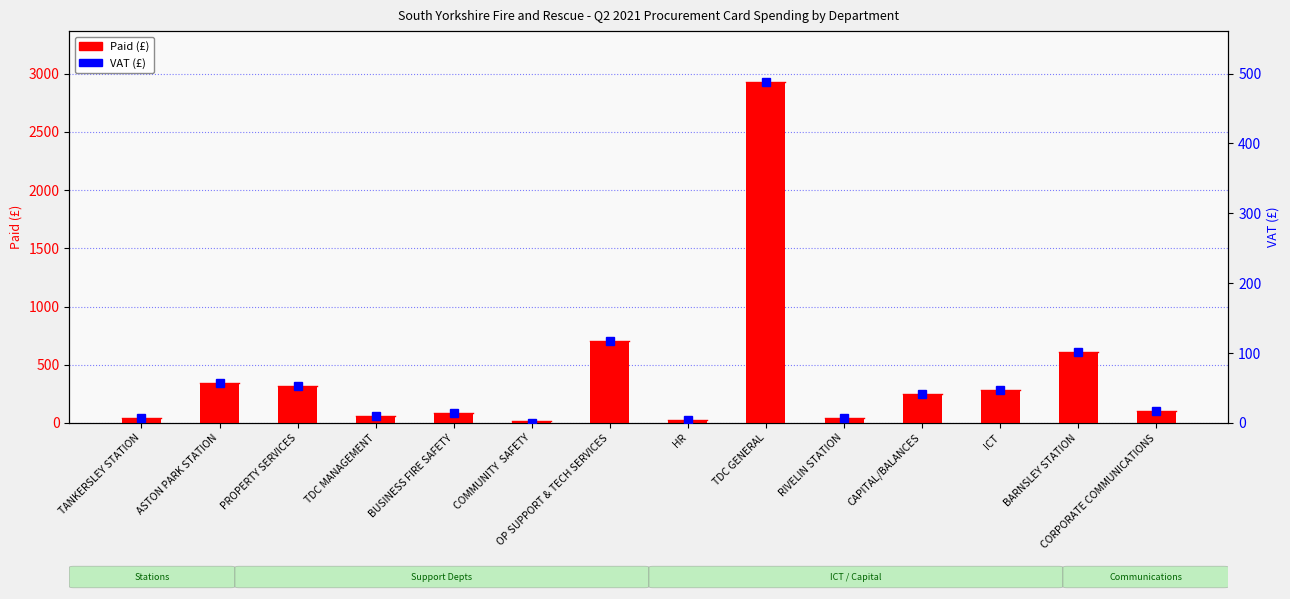

Reading left to right, list all the values displayed in this chart.

Paid (£): TANKERSLEY STATION=44.5	ASTON PARK STATION=345.0	PROPERTY SERVICES=319.2	TDC MANAGEMENT=58.8	BUSINESS FIRE SAFETY=87.8	COMMUNITY  SAFETY=13.5	OP SUPPORT & TECH SERVICES=700.0	HR=23.0	TDC GENERAL=2926.1	RIVELIN STATION=45.0	CAPITAL/BALANCES=251.1	ICT=284.9	BARNSLEY STATION=610.1	CORPORATE COMMUNICATIONS=98.8
VAT (£): TANKERSLEY STATION=7.4	ASTON PARK STATION=57.5	PROPERTY SERVICES=53.2	TDC MANAGEMENT=9.8	BUSINESS FIRE SAFETY=14.6	COMMUNITY  SAFETY=0.0	OP SUPPORT & TECH SERVICES=116.7	HR=3.8	TDC GENERAL=487.7	RIVELIN STATION=7.5	CAPITAL/BALANCES=41.9	ICT=47.5	BARNSLEY STATION=101.9	CORPORATE COMMUNICATIONS=16.5